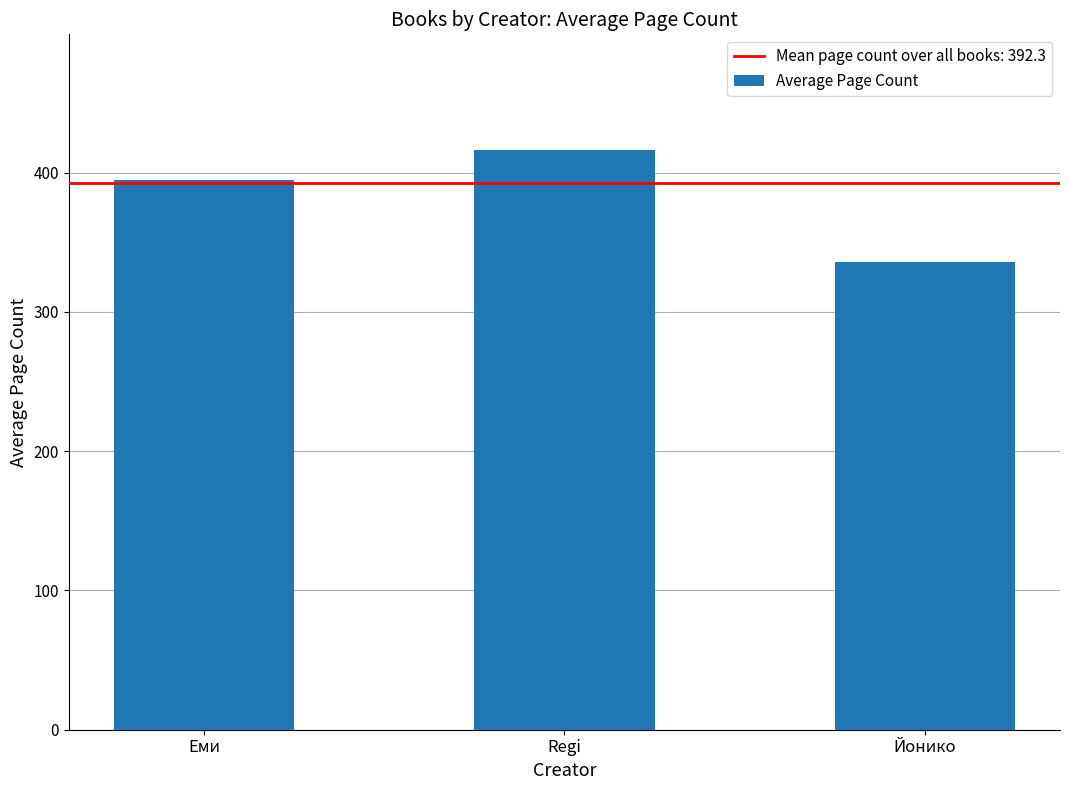

How many data points are less than 394?

1